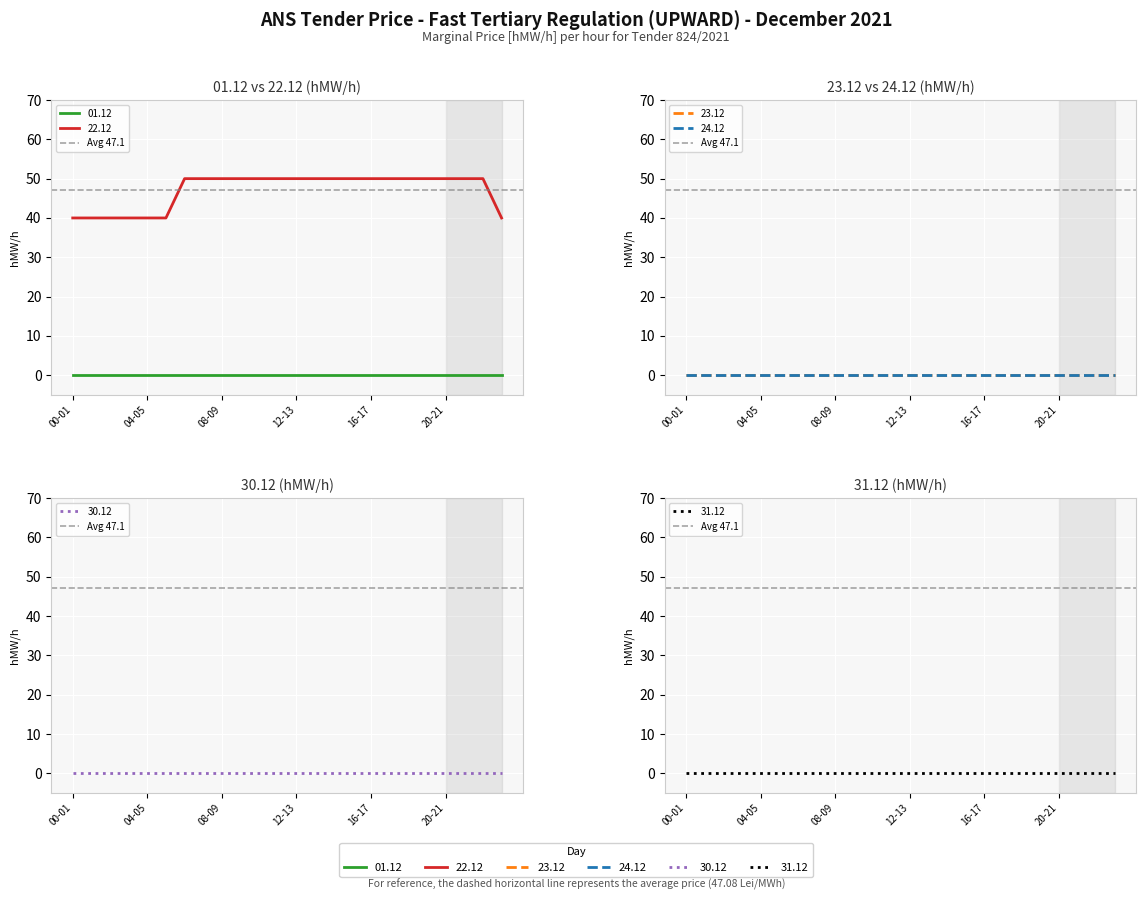

True or false: 31.12 has more than 0 points higher than both neighbors.

False